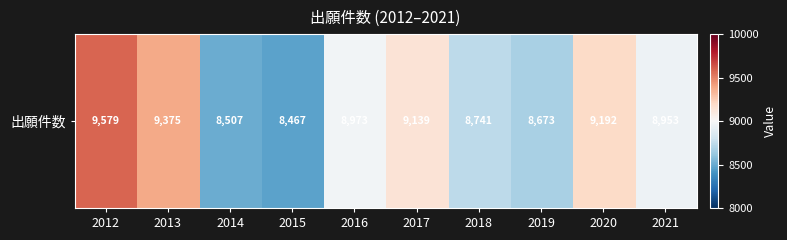

Reading right to left, what are all the values shown in this chart?

2021=8953	2020=9192	2019=8673	2018=8741	2017=9139	2016=8973	2015=8467	2014=8507	2013=9375	2012=9579